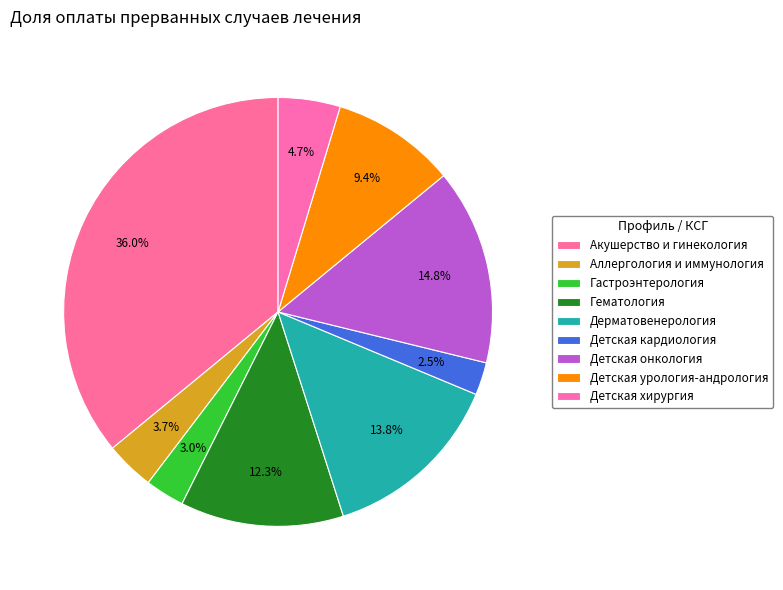

How many segments does this pie chart have?

9